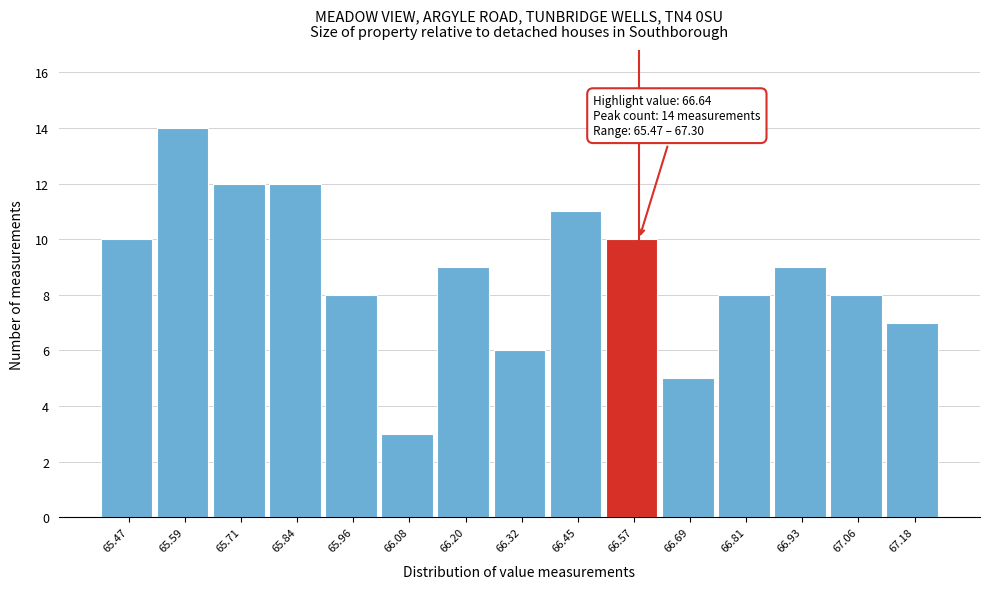

Reading left to right, what are all the values shown in this chart?

10	14	12	12	8	3	9	6	11	10	5	8	9	8	7